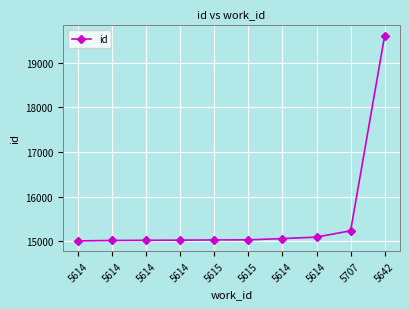

What is the label of the 4th point from the right?

5614